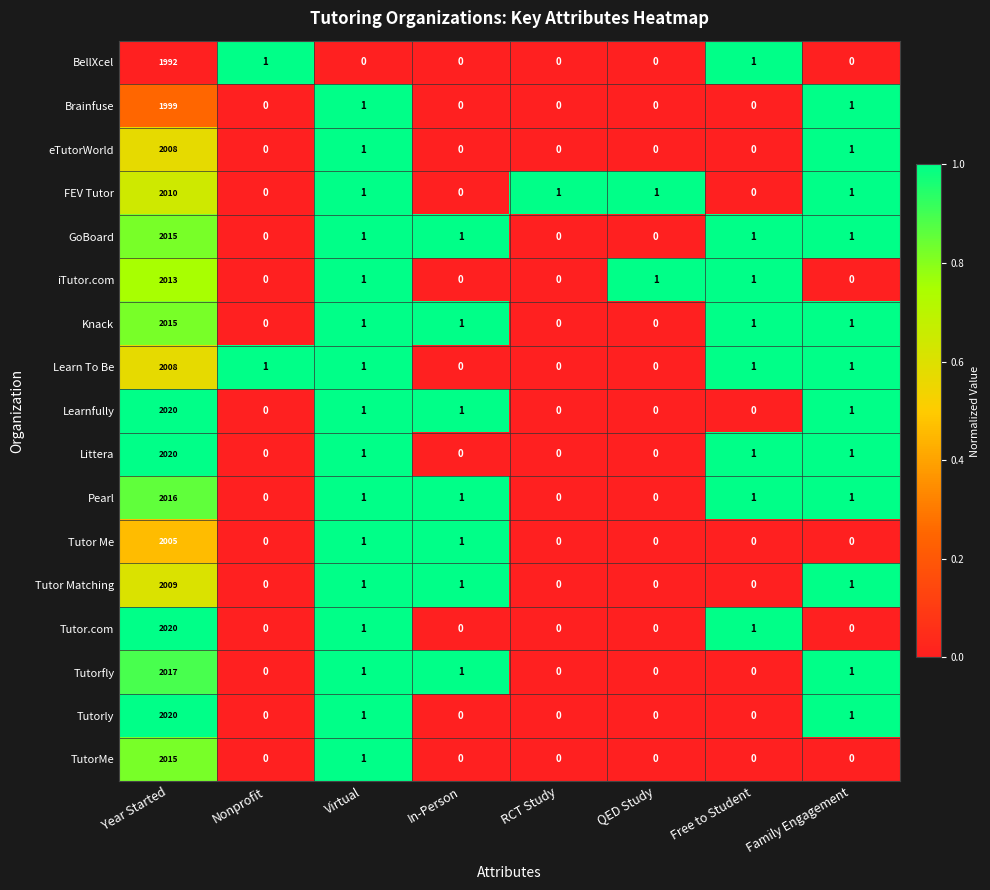

What is the highest value of the FEV Tutor series?

2010